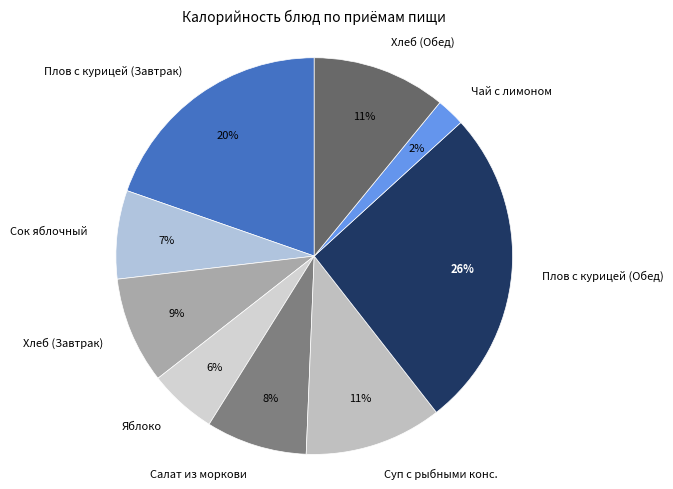

What is the smallest slice in the pie chart?

Чай с лимоном